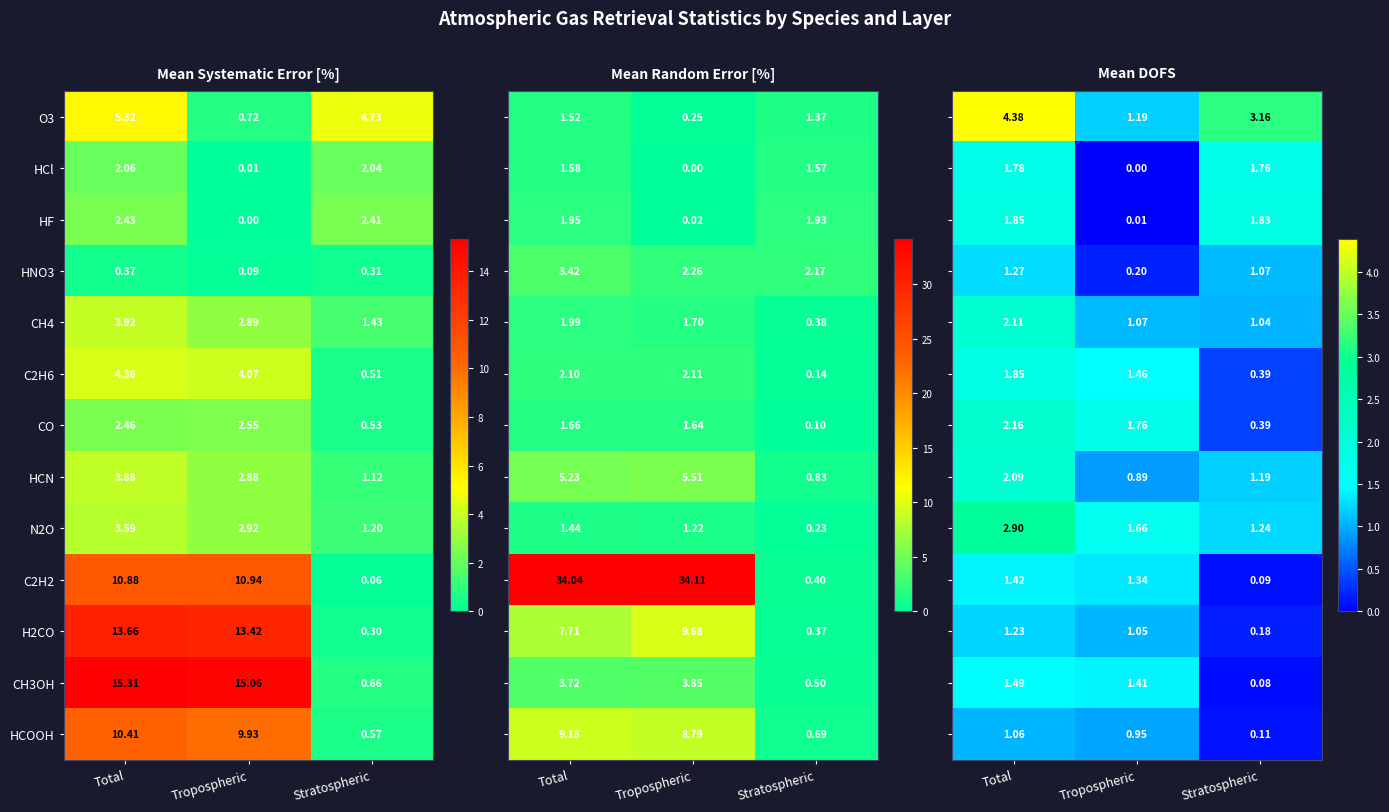

Is the value of CO at Total greater than the value of HCl at Stratospheric?

Yes